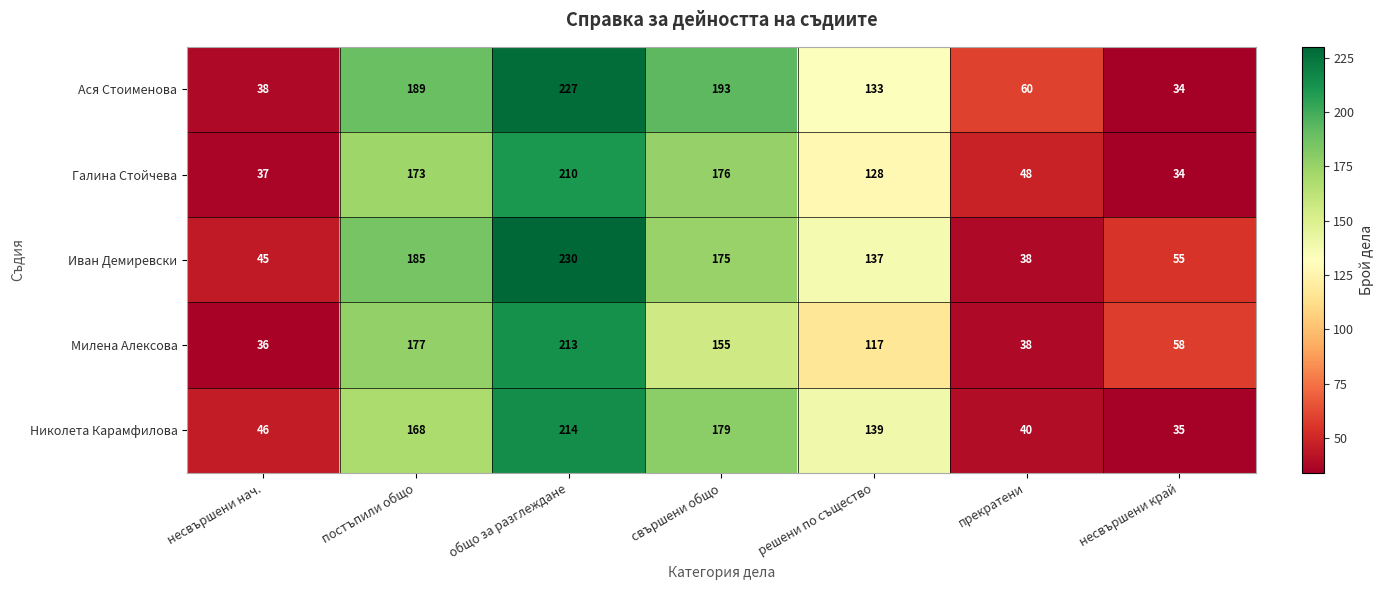

Which series has the largest total across all categories?

Ася Стоименова